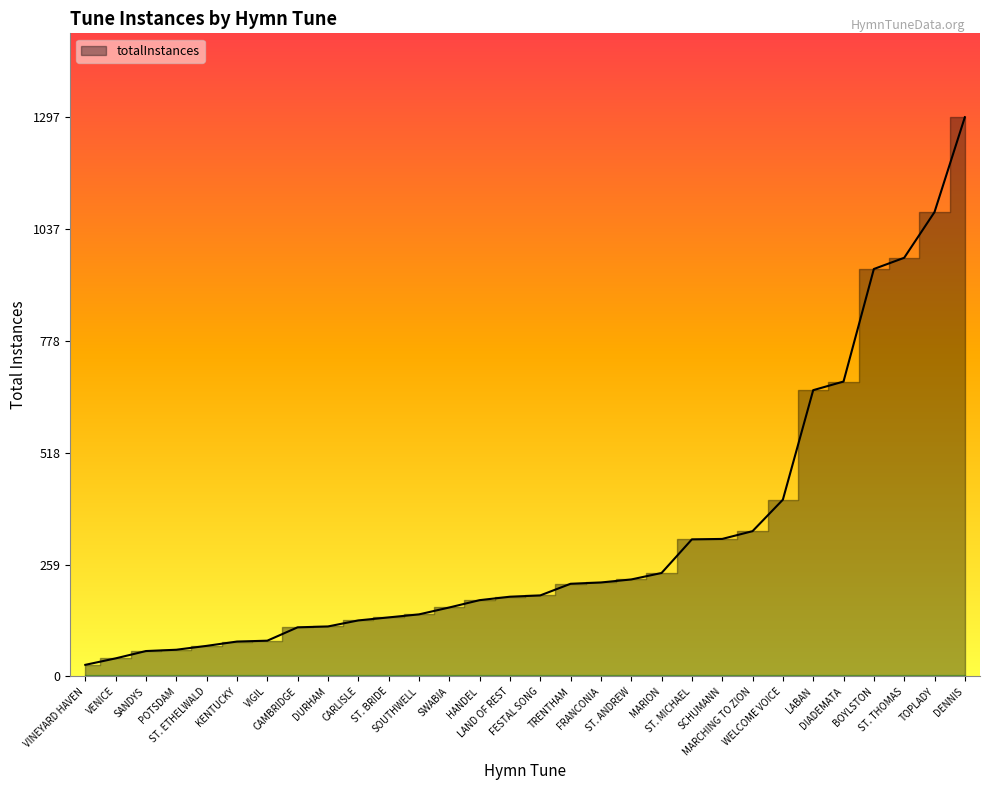

Is it true that the value at ST. ETHELWALD is 71?

True